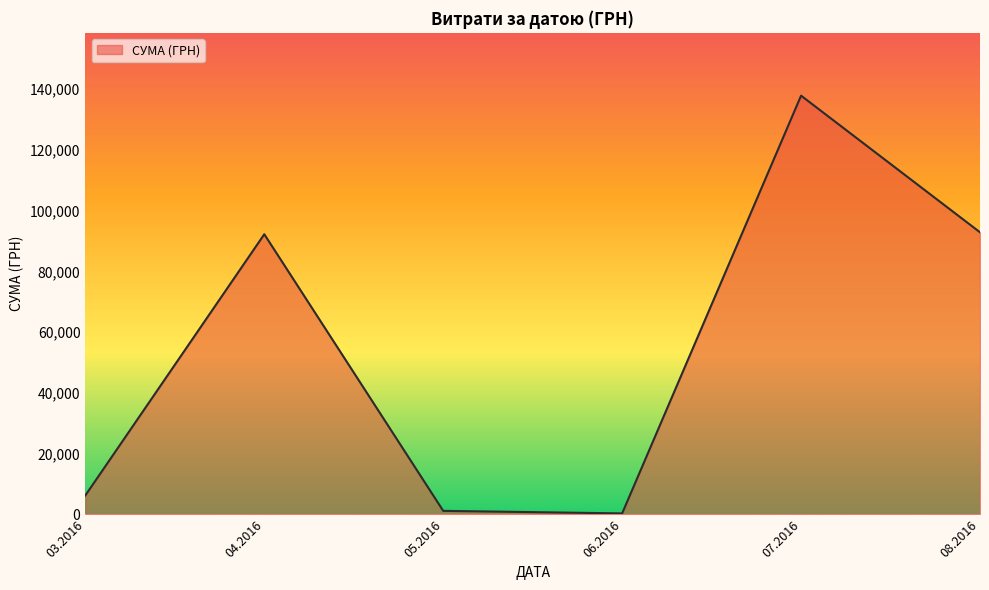

What is the difference between the second highest and second lowest values?

91722.6